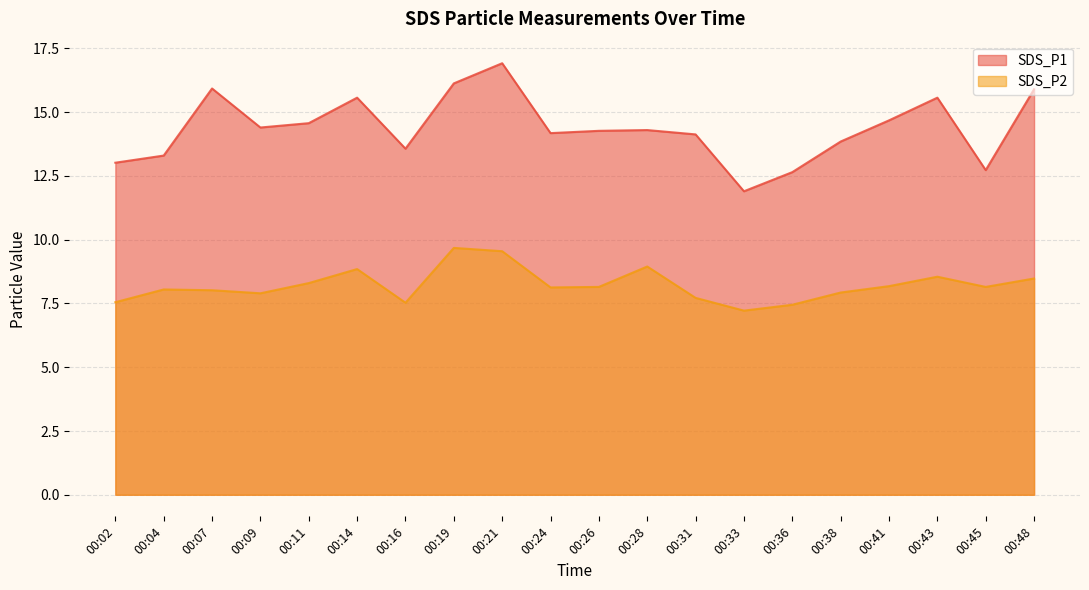

Does the chart display data point markers on the line(s)?

No